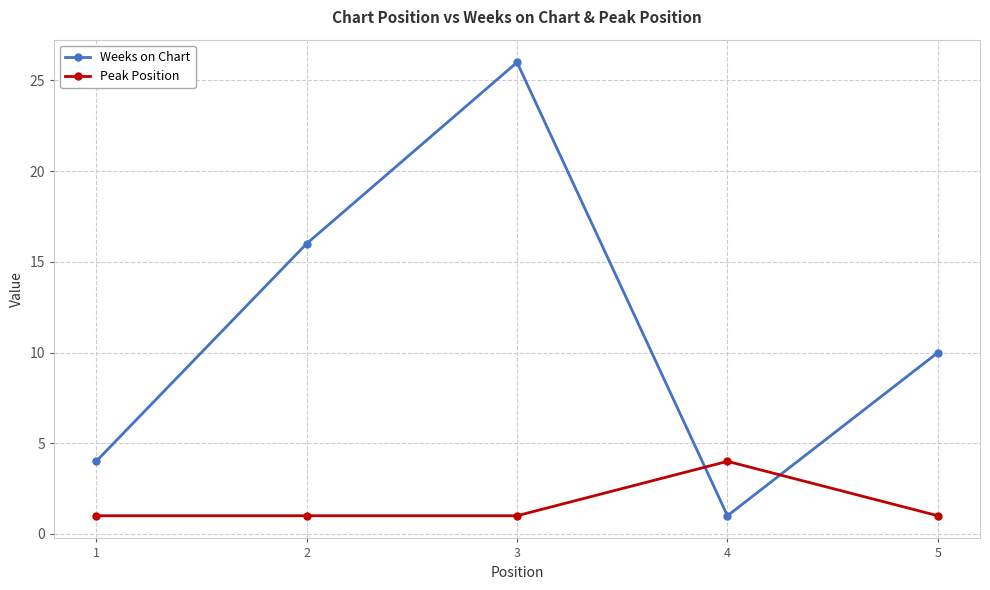

Reading left to right, what are all the values shown in this chart?

Weeks on Chart: 4	16	26	1	10
Peak Position: 1	1	1	4	1